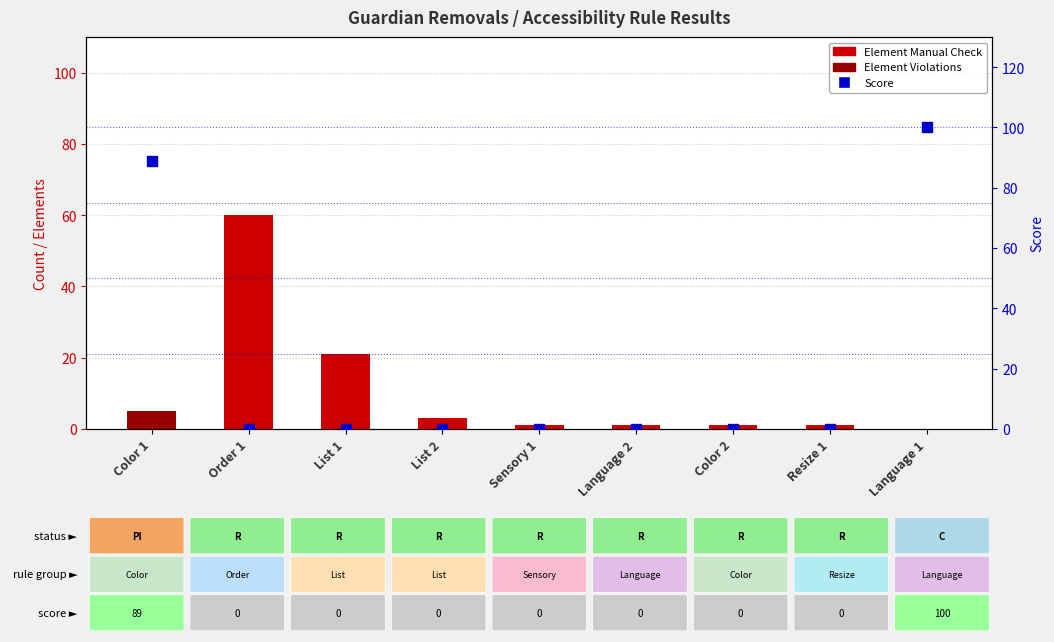

What is the total value across all series at Color 2?

1